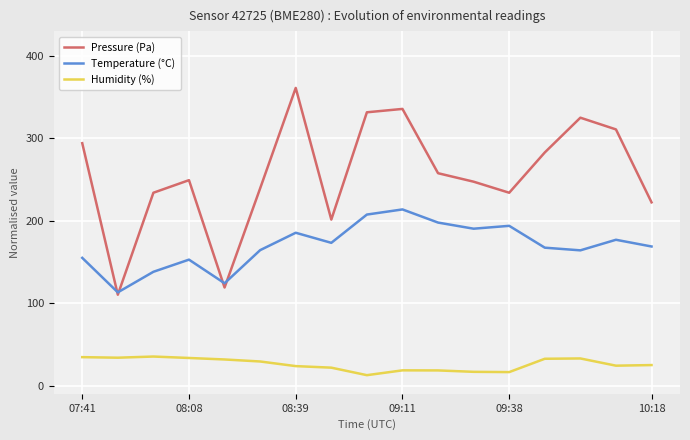

What is the lowest value of the Temperature (°C) series?

113.2